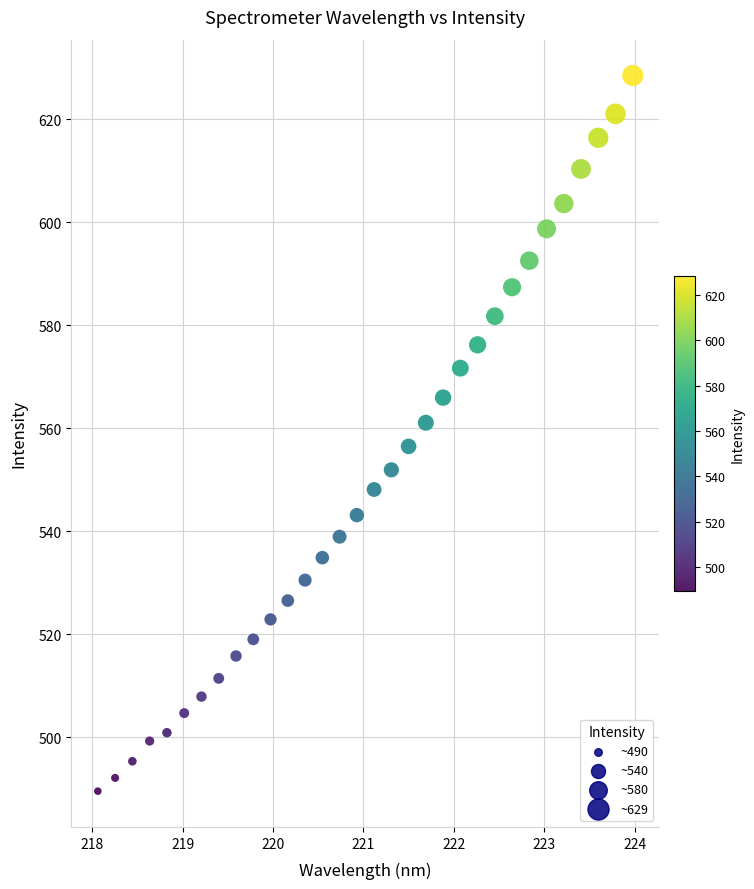

What is the range of X values (max minus min)?

5.9